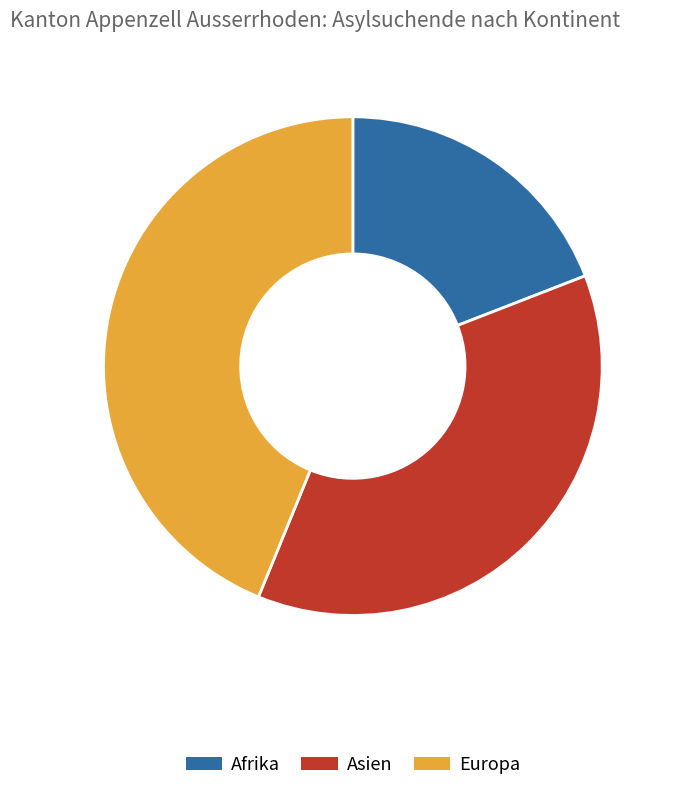

Is there any slice that represents more than half of the pie?

No